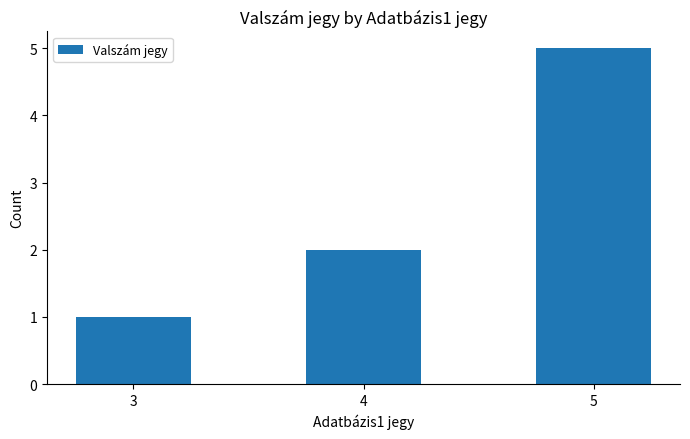

What is the average value?

3